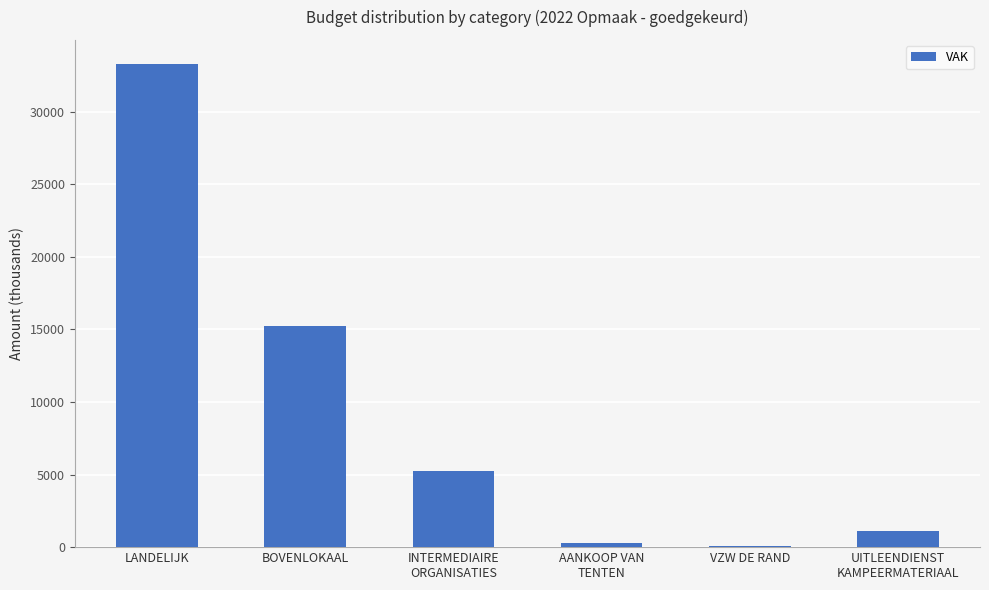

What is the change in value from LANDELIJK to AANKOOP VAN
TENTEN?

-32953